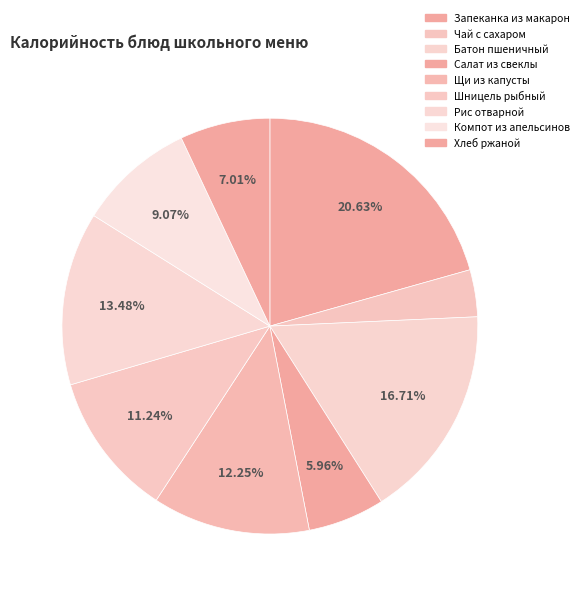

How many slices are in this pie chart?

9